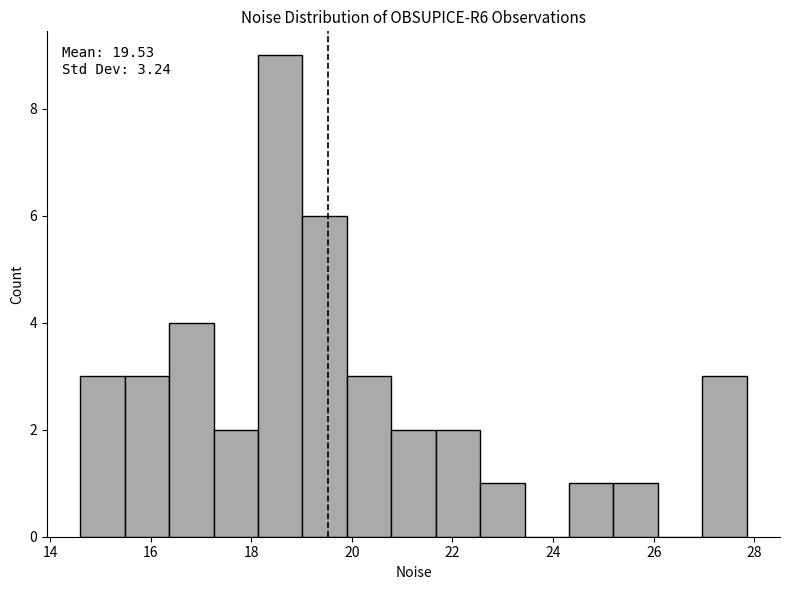

Which range on the x-axis has the tallest bar?

18.2 to 19.0